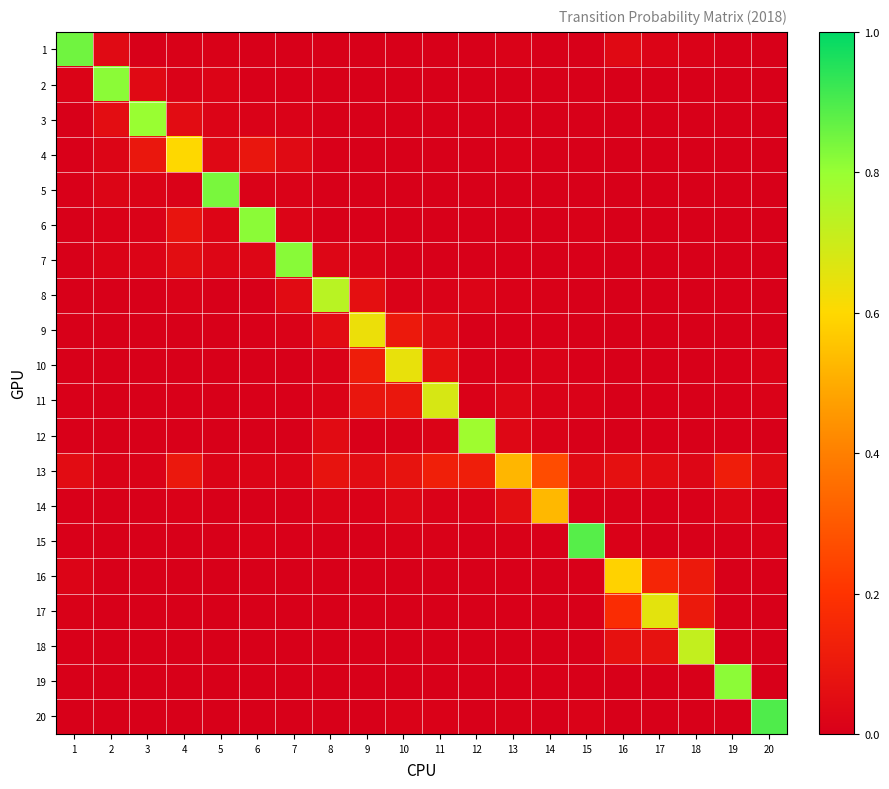

Rank the series by their maximum value, from highest to lowest.

20, 15, 1, 5, 7, 6, 2, 19, 3, 12, 8, 18, 11, 17, 10, 9, 4, 16, 14, 13